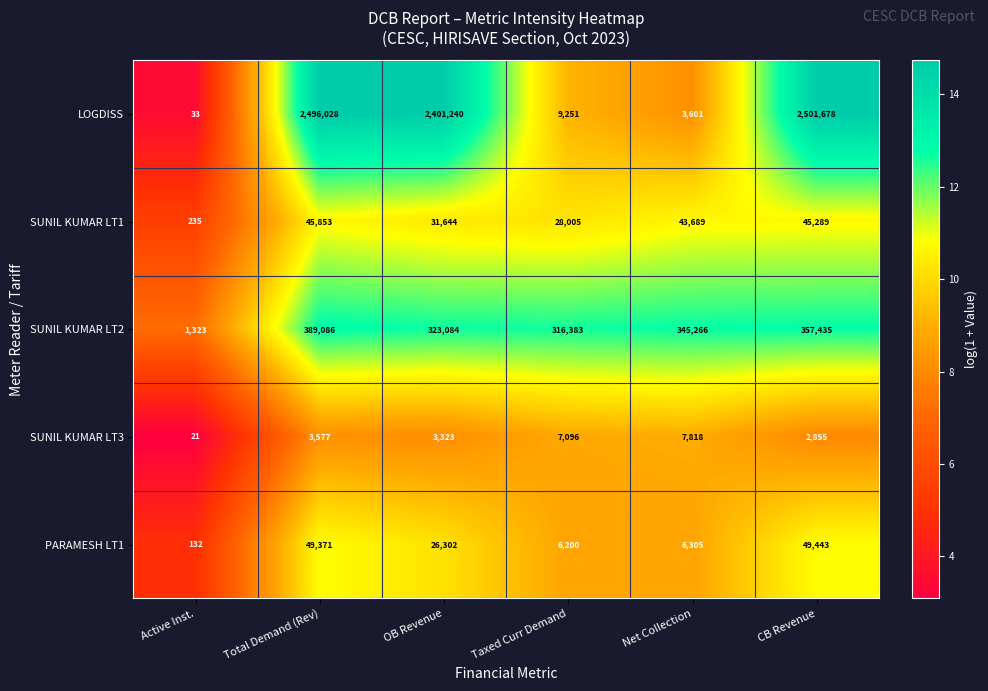

What is the total value across all series at Net Collection?

406679